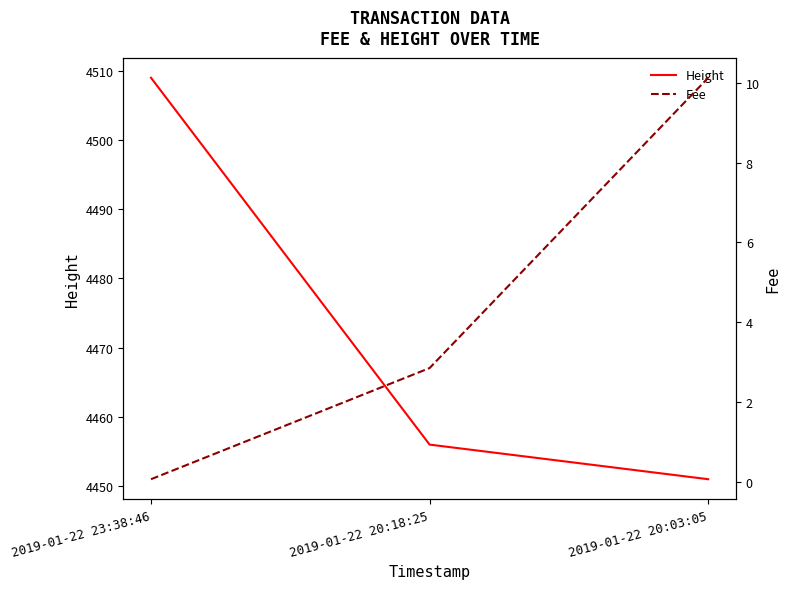

How many values in the Height series are below 4456?

1